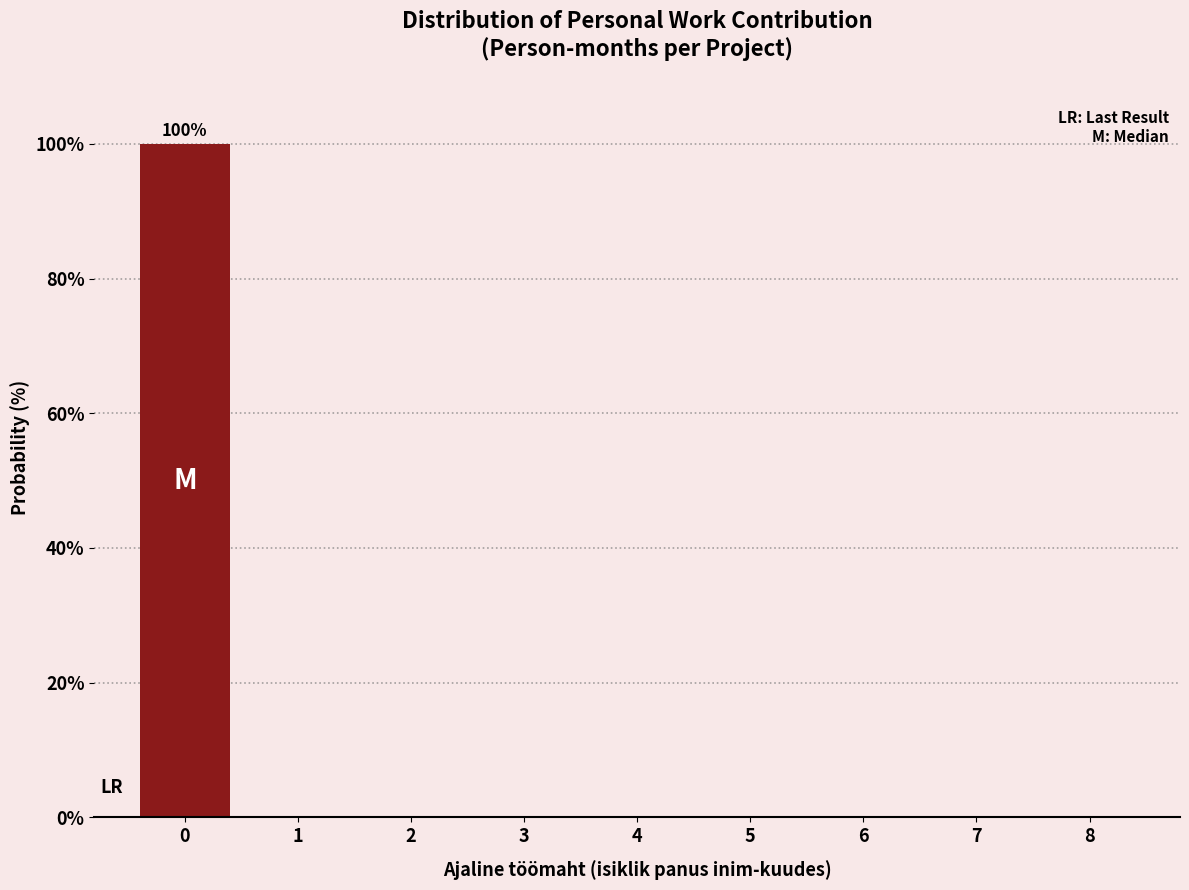

Reading left to right, extract all data points from this chart.

0=100	1=0	2=0	3=0	4=0	5=0	6=0	7=0	8=0